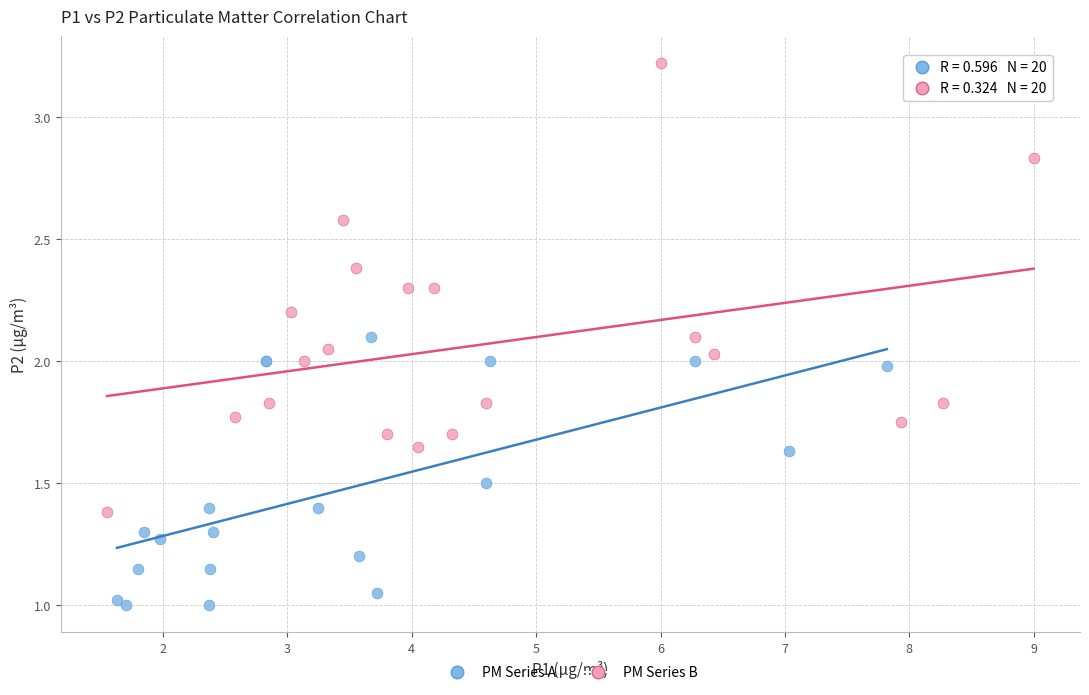

Which series reaches the maximum Y coordinate?

PM Series B